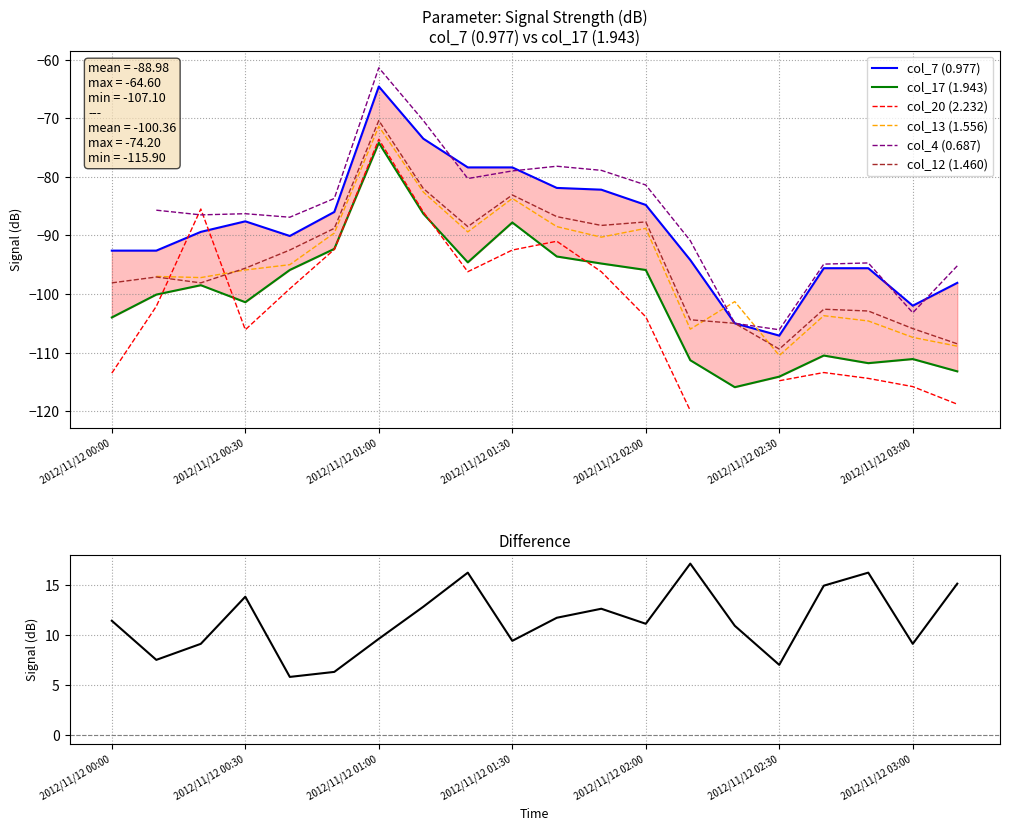

In col_12 (1.460), how many points are lower than both neighbors (excluding endpoints)?

4